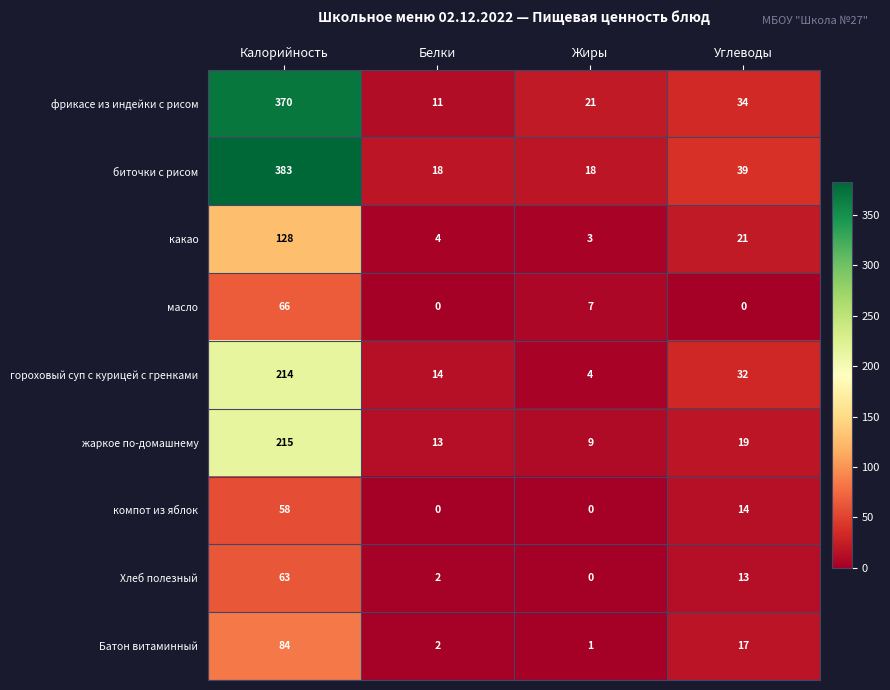

Which series has the largest range (max minus min)?

биточки с рисом